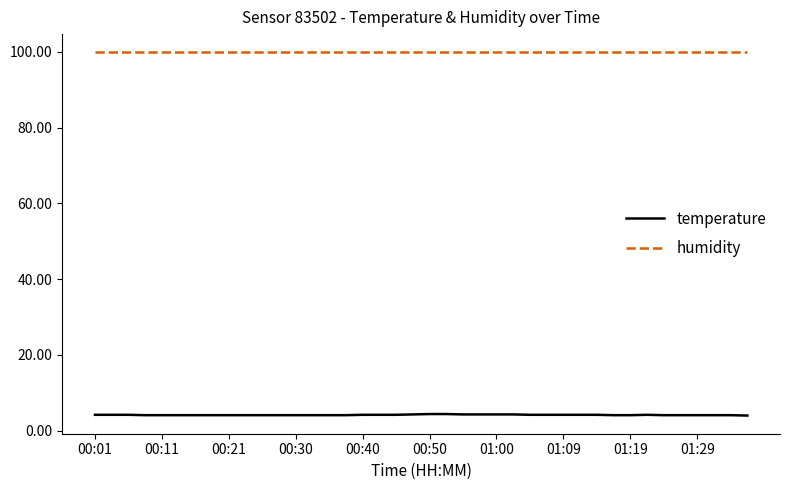

True or false: humidity and temperature cross at least once.

False